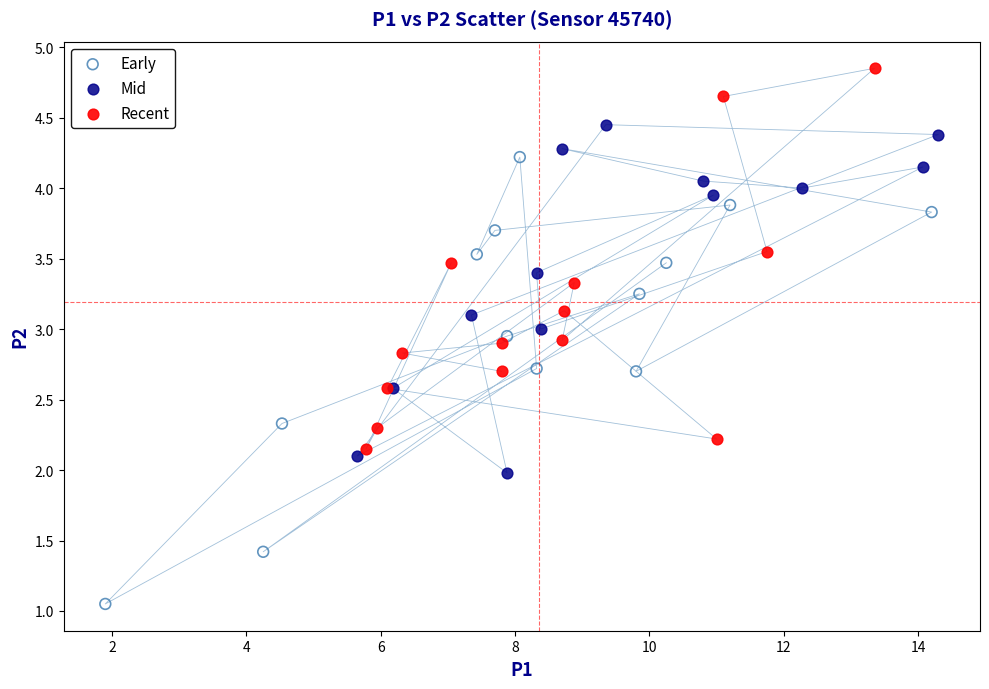

Which series contains the highest Y value?

Recent